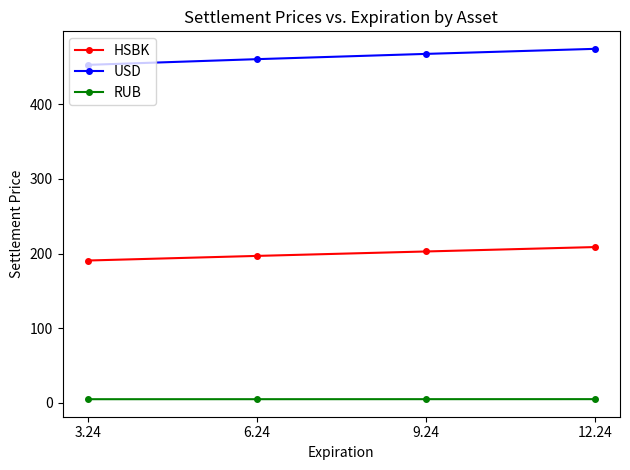

At how many categories does at least one series exceed 171?

4